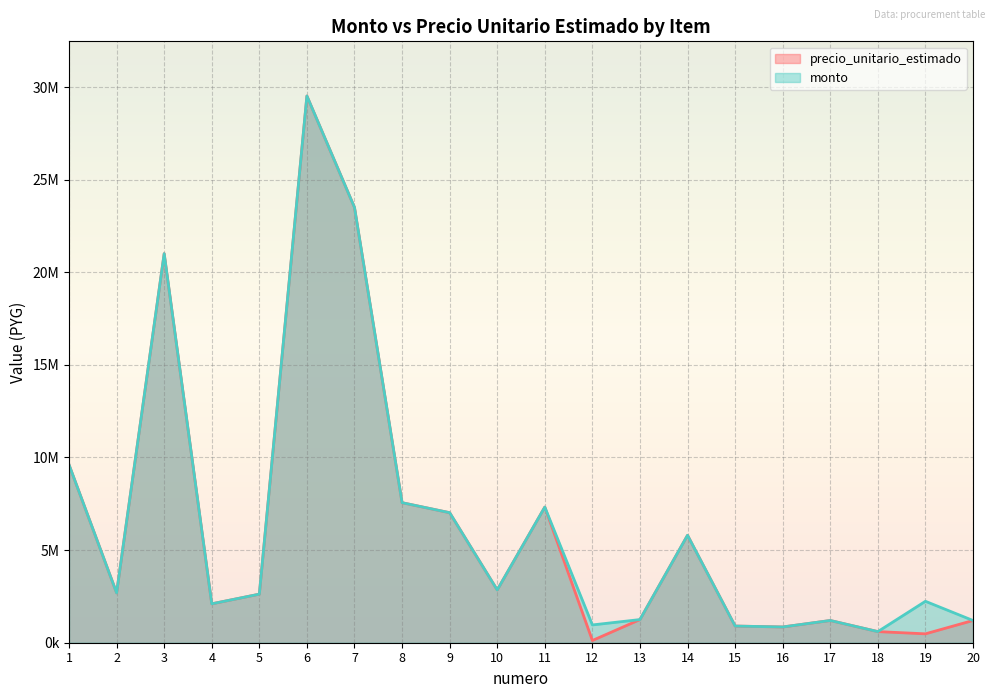

At which label is precio_unitario_estimado closest to 14818000?

1